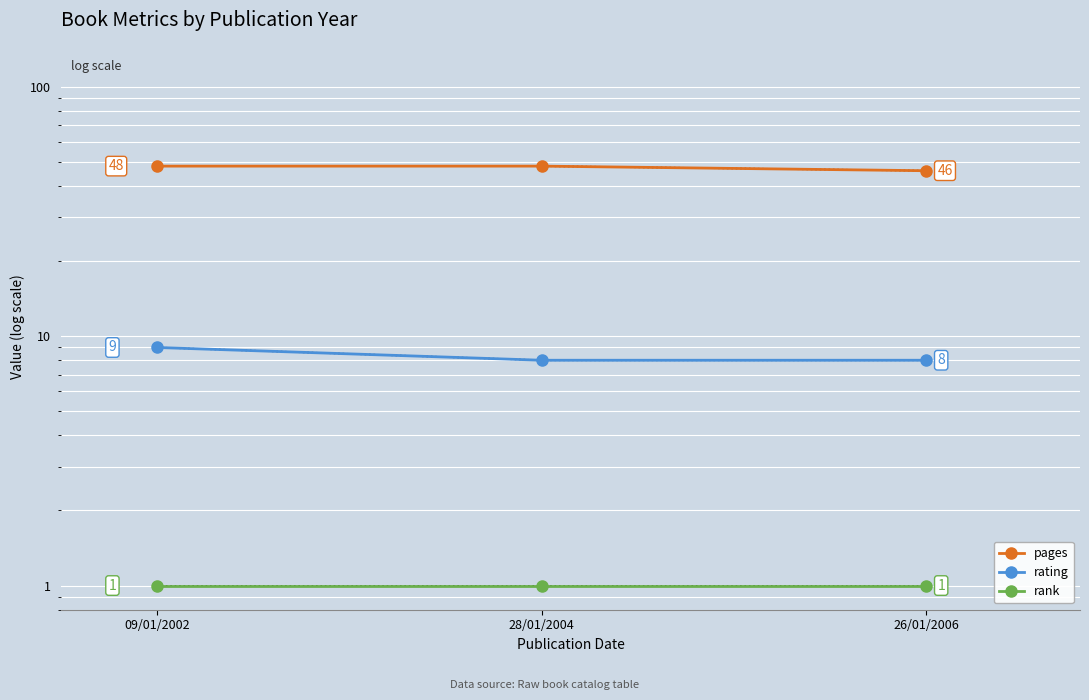

Is the value of rating at 09/01/2002 greater than the value of pages at 26/01/2006?

No